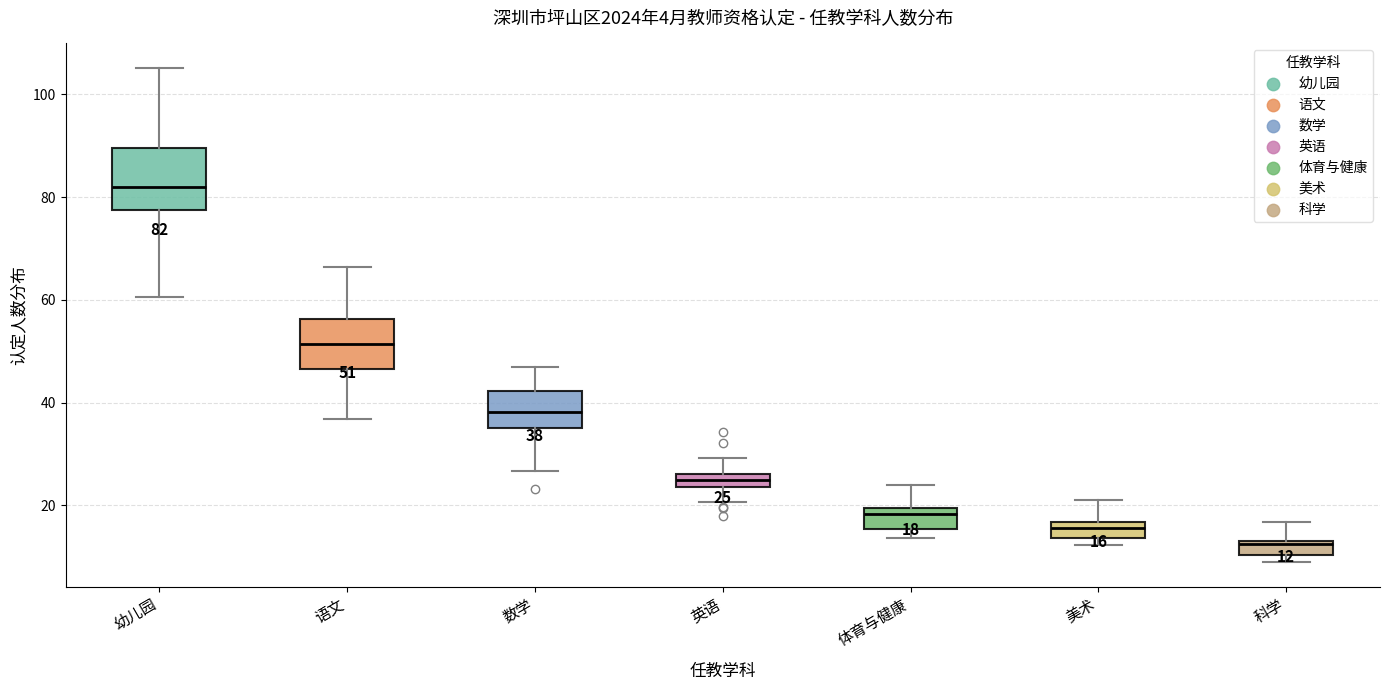

Which box's median line is the highest?

幼儿园